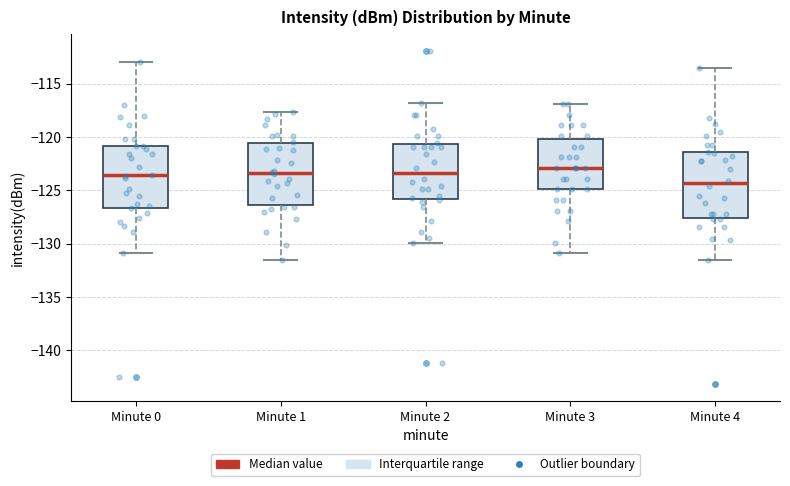

Where is the lower edge of the box for Minute 3 on the y-axis? The values are not printed on the chart, so give them approximately, as read against the axis.

-125.0